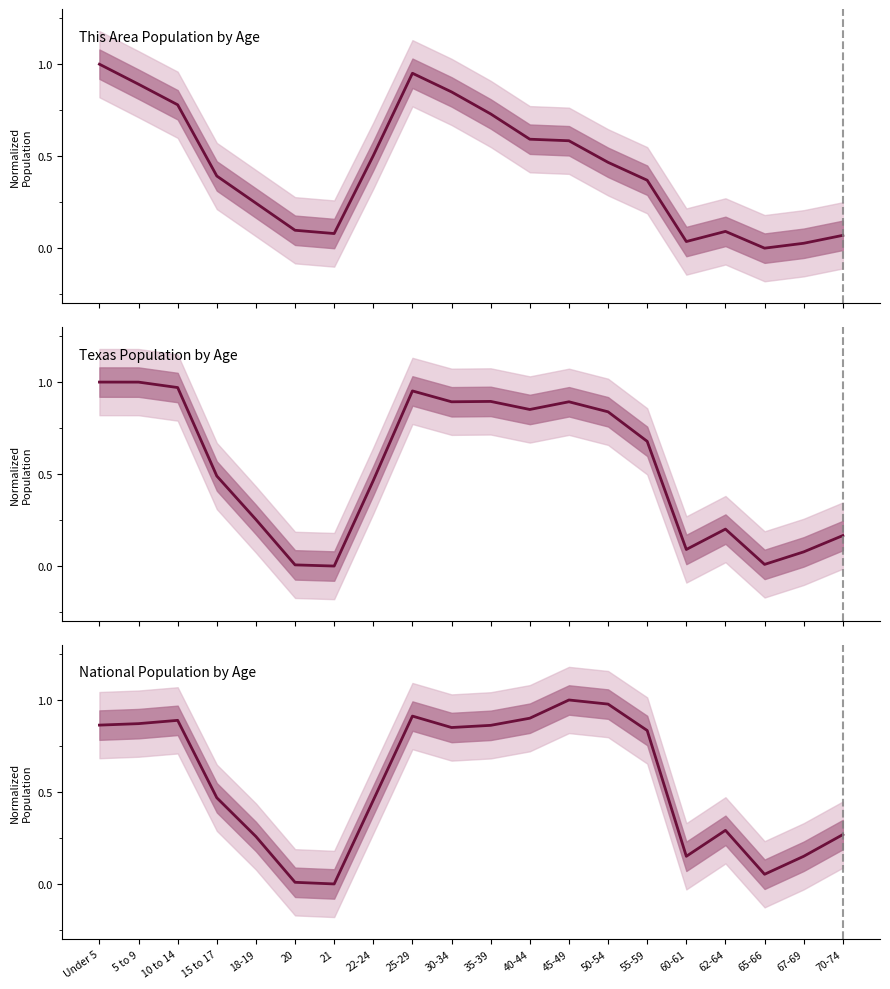

Does the chart have visible grid lines?

No